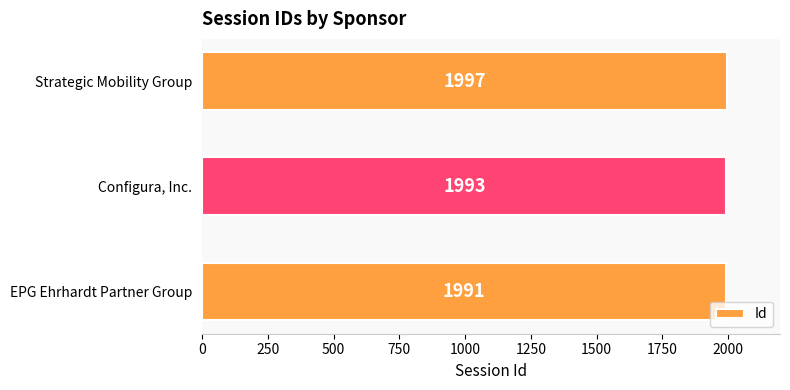

Reading top to bottom, extract all data points from this chart.

Strategic Mobility Group=1997	Configura, Inc.=1993	EPG Ehrhardt Partner Group=1991